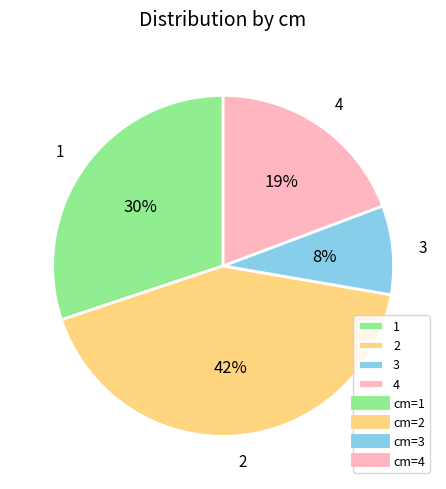

Rank the categories by value from highest to lowest.

2, 1, 4, 3